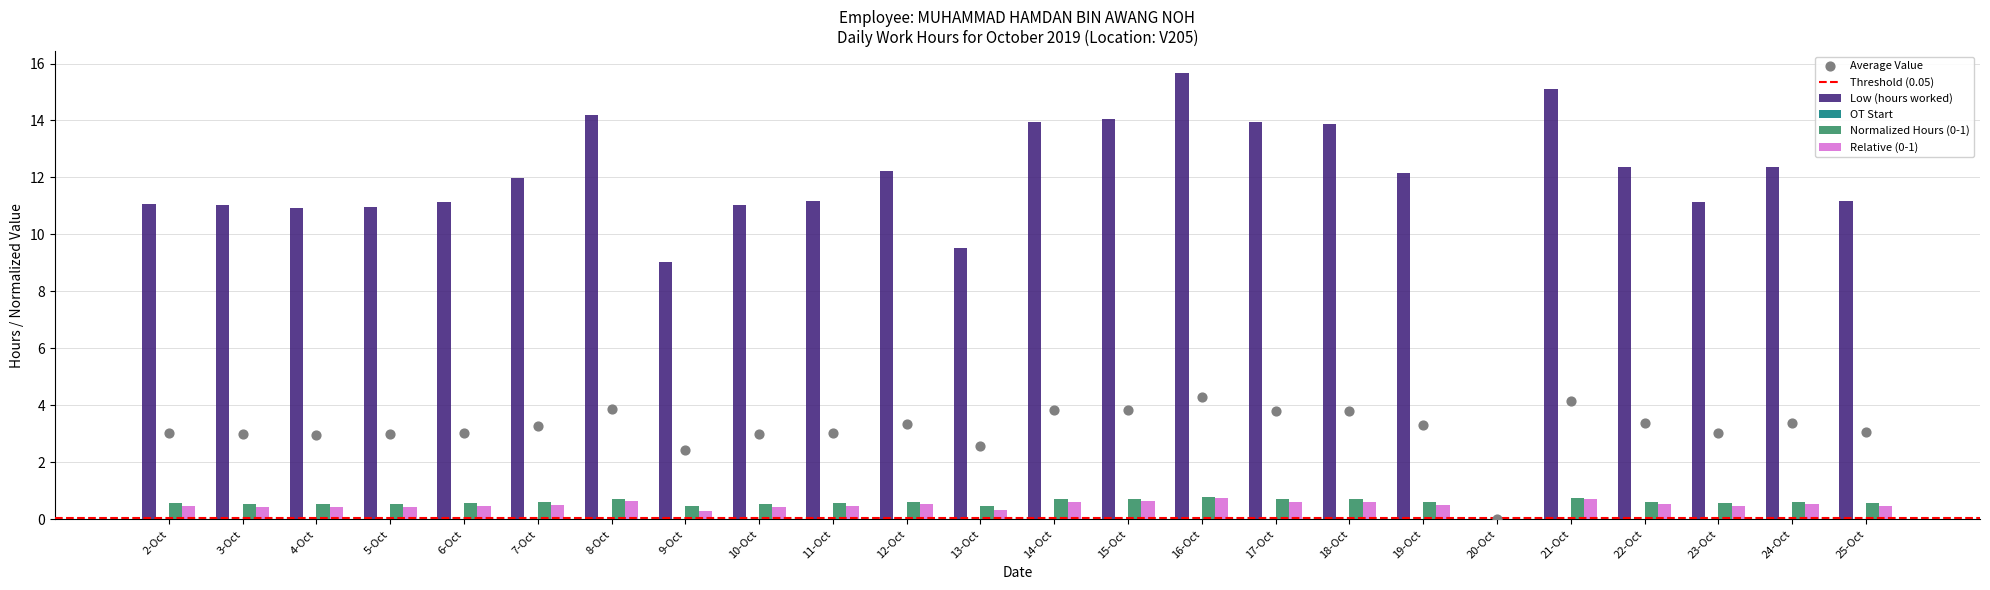

Which series reaches the minimum Y coordinate?

Low (hours worked)